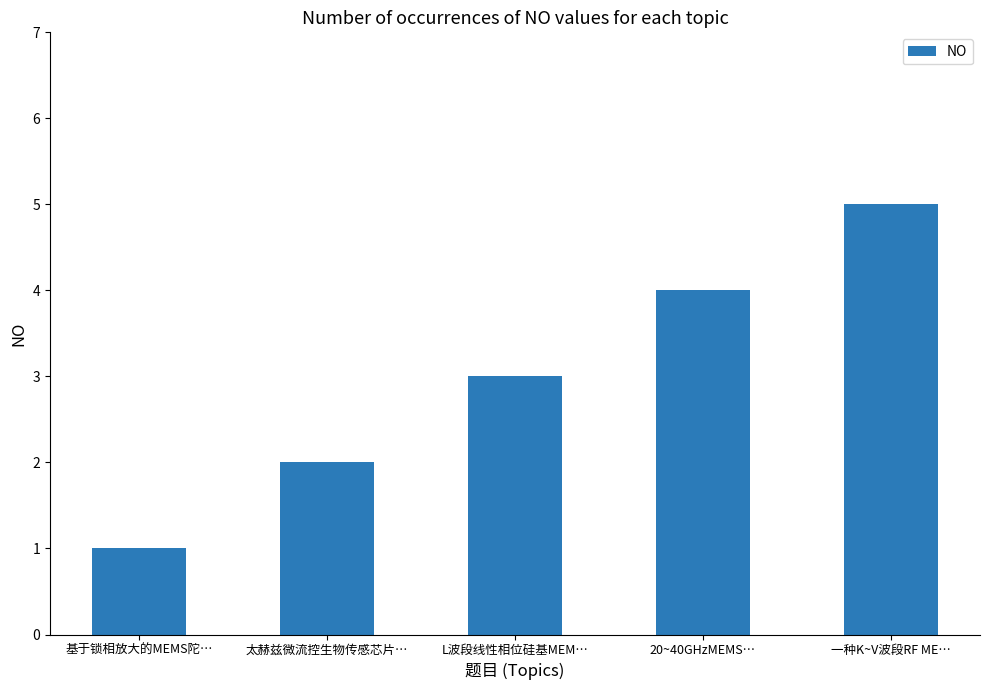

Reading right to left, list all the values displayed in this chart.

5	4	3	2	1